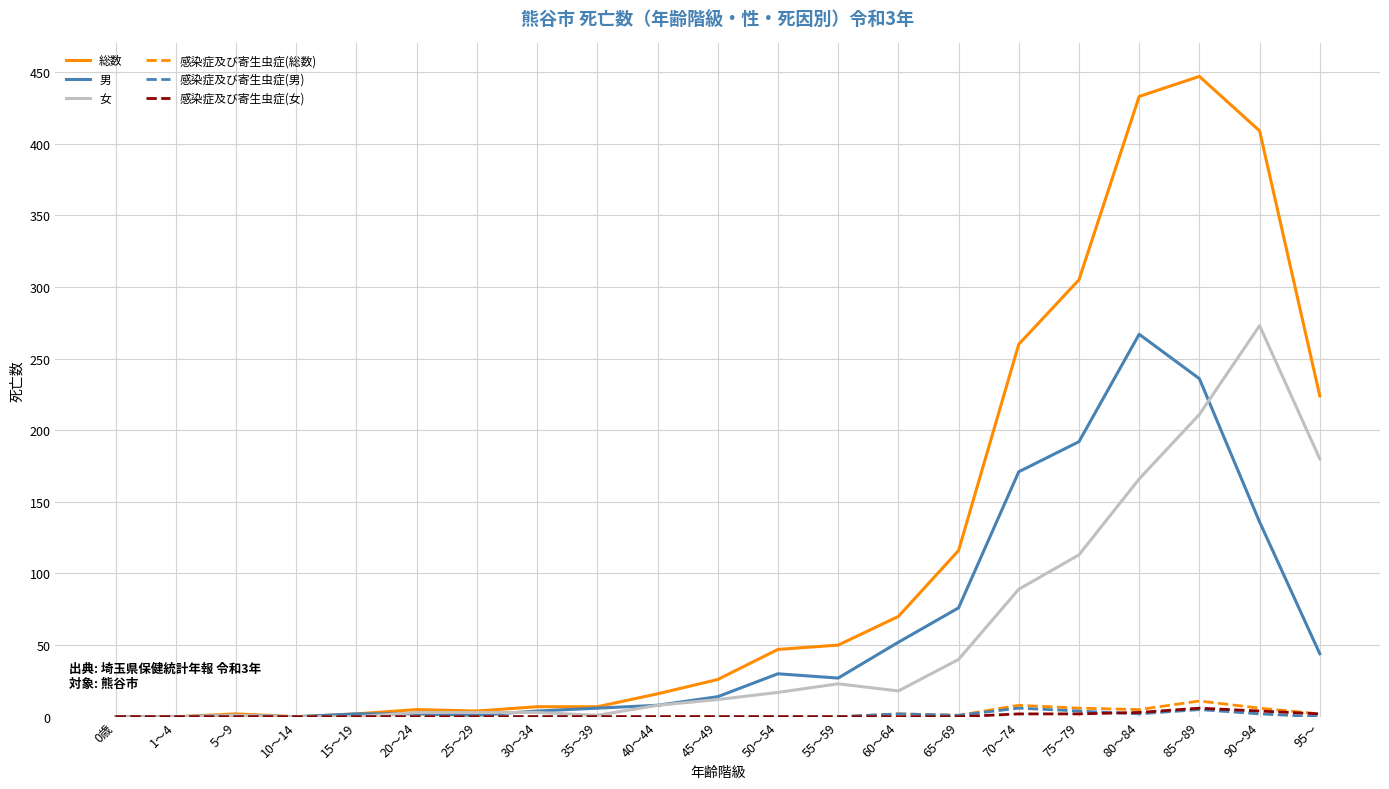

What is the maximum value for 総数?

447